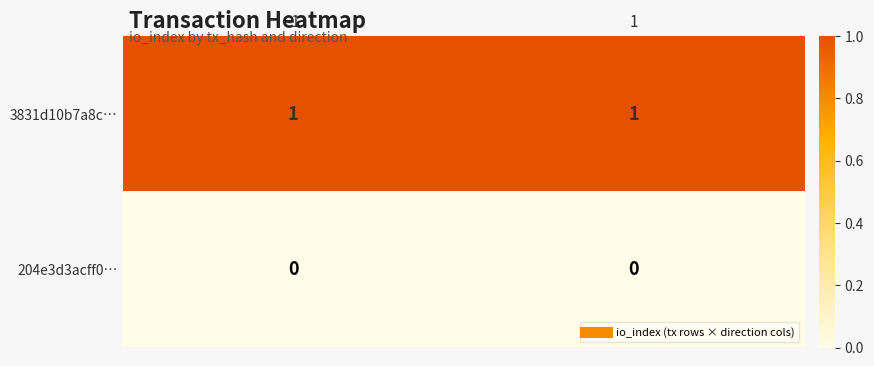

Is the value of 204e3d3acff0… at -1 greater than the value of 3831d10b7a8c… at 1?

No